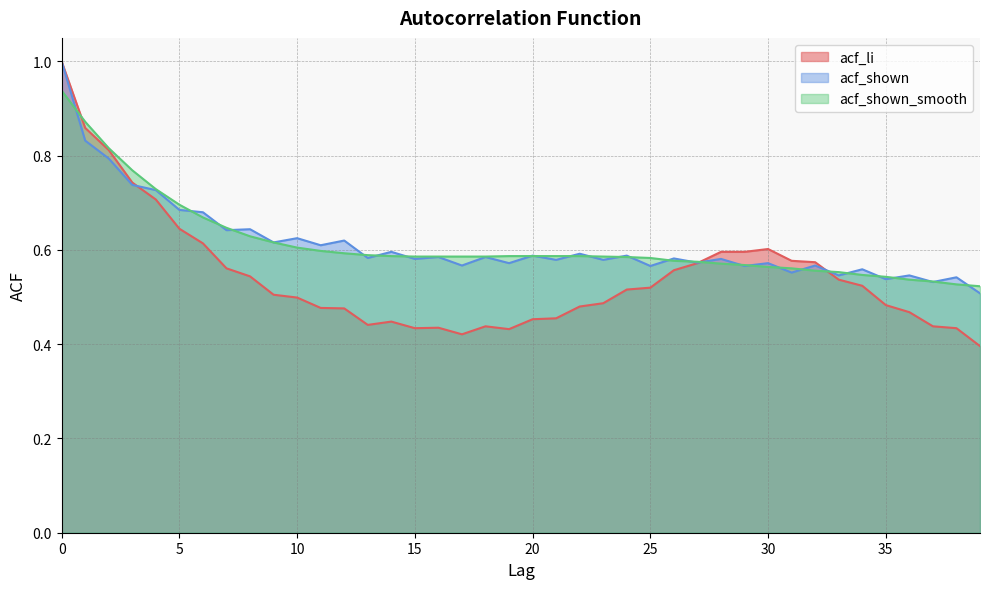

Rank the series at 38 from highest to lowest value.

acf_shown, acf_shown_smooth, acf_li